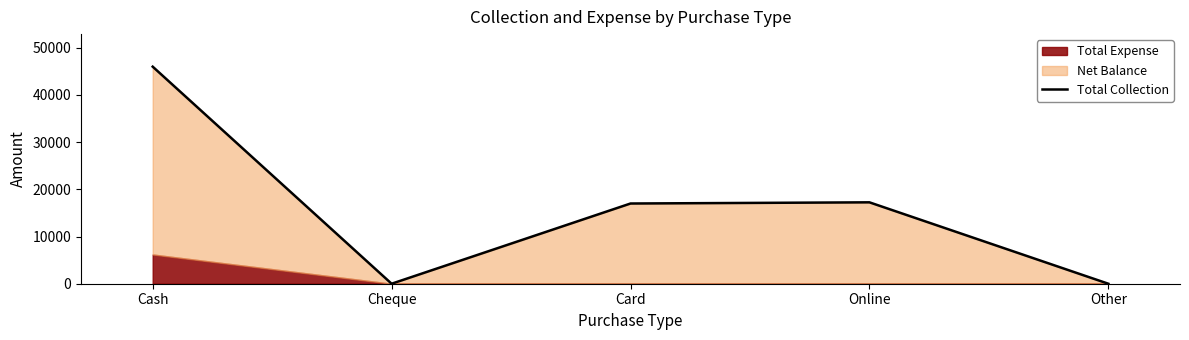

At which category does the data reach its first local peak?

Online